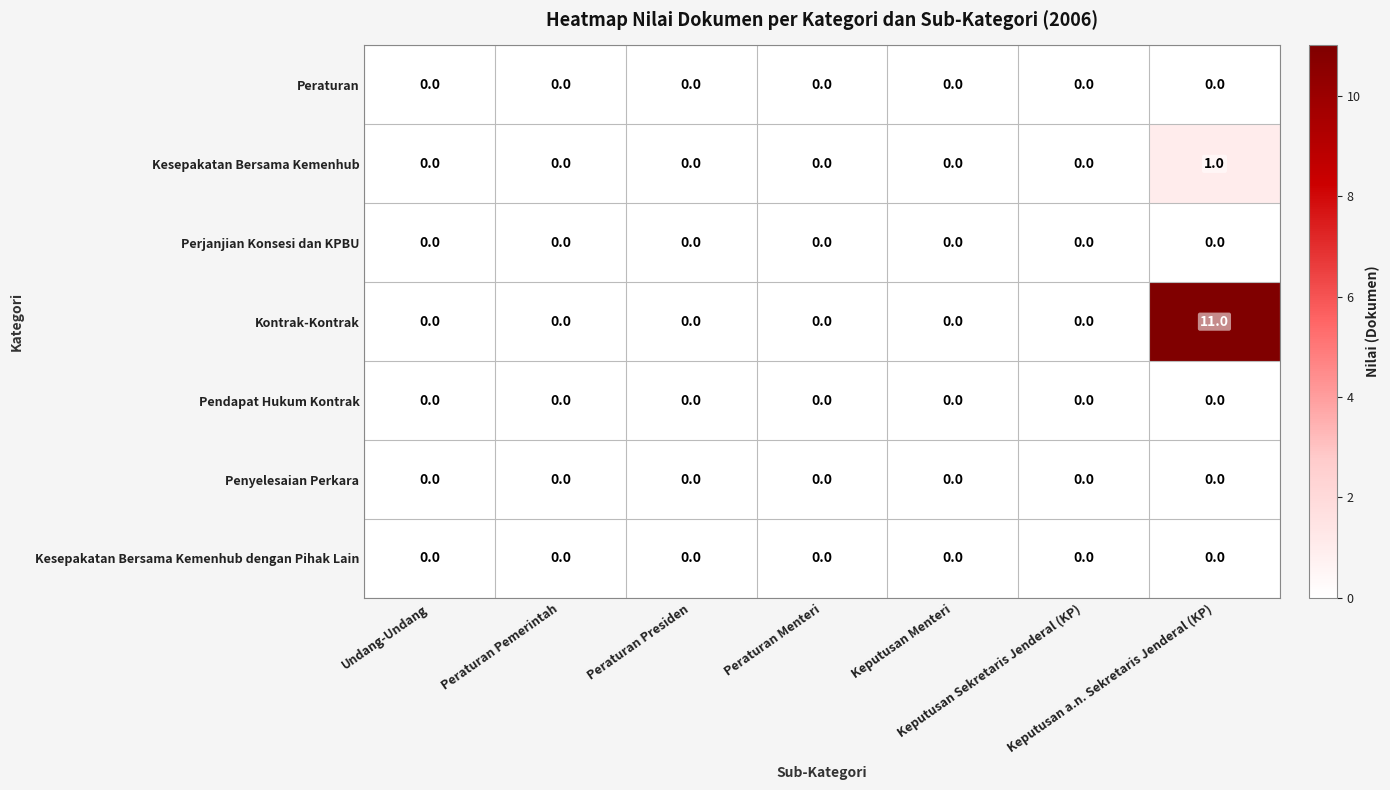

What is the sum of all Kontrak-Kontrak values?

11